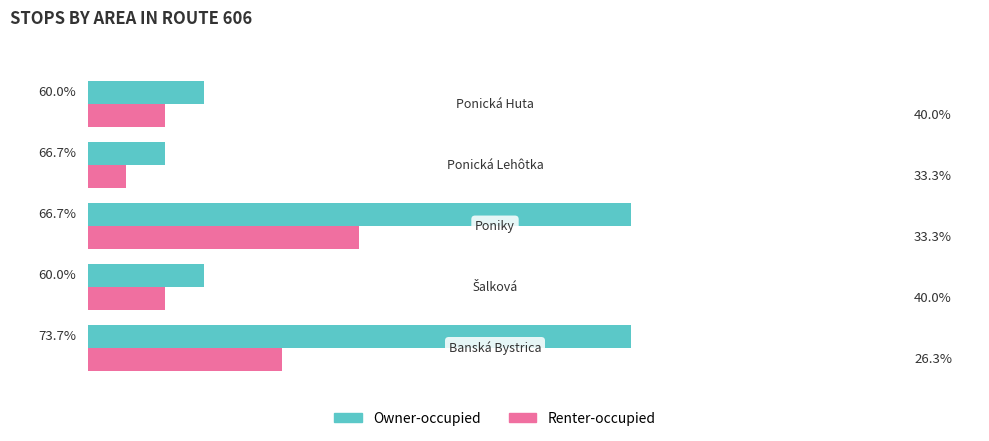

What are all the series names shown in the legend?

Owner-occupied, Renter-occupied